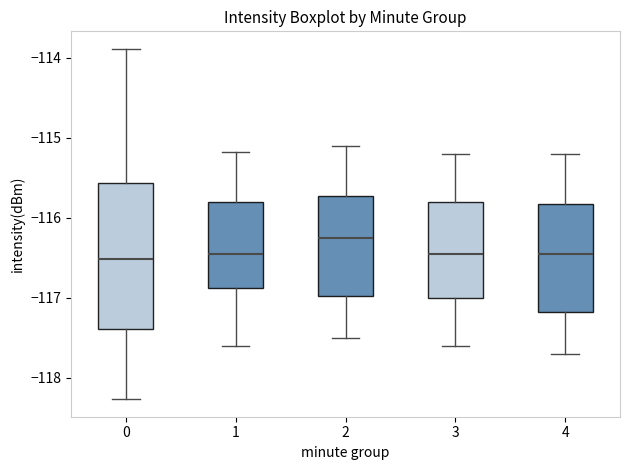

Reading left to right, read every box against the y-axis: the position of its median line, the range the box covers, and the ends of its whiskers. The values are not printed on the chart, so give them approximately, as read against the axis.

0: median -116.5, box -117.4 to -115.6, whiskers -118.3 to -113.9
1: median -116.5, box -116.9 to -115.8, whiskers -117.6 to -115.2
2: median -116.2, box -117.0 to -115.7, whiskers -117.5 to -115.1
3: median -116.4, box -117.0 to -115.8, whiskers -117.6 to -115.2
4: median -116.4, box -117.2 to -115.8, whiskers -117.7 to -115.2